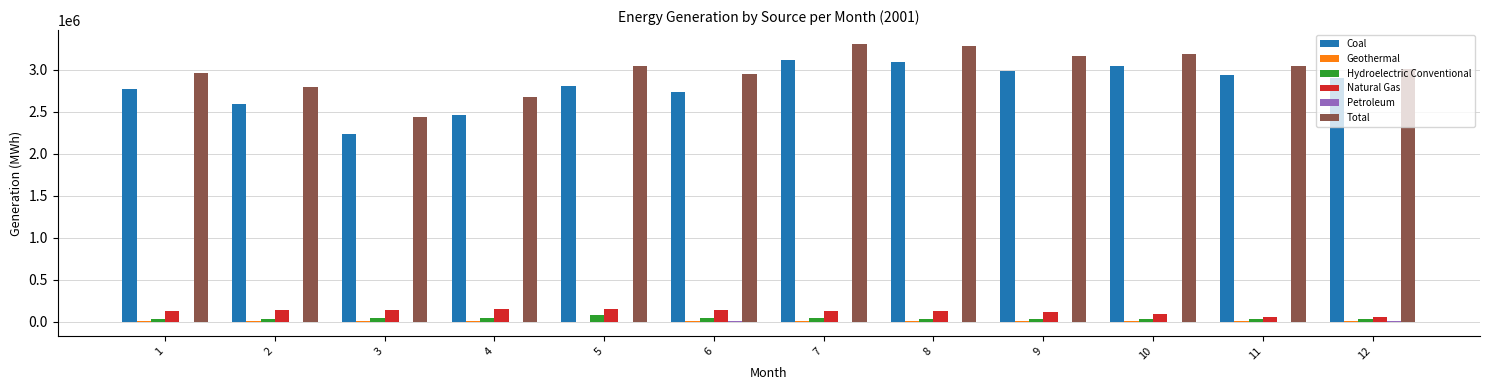

Between 6 and 7, which series saw the biggest shift?

Coal